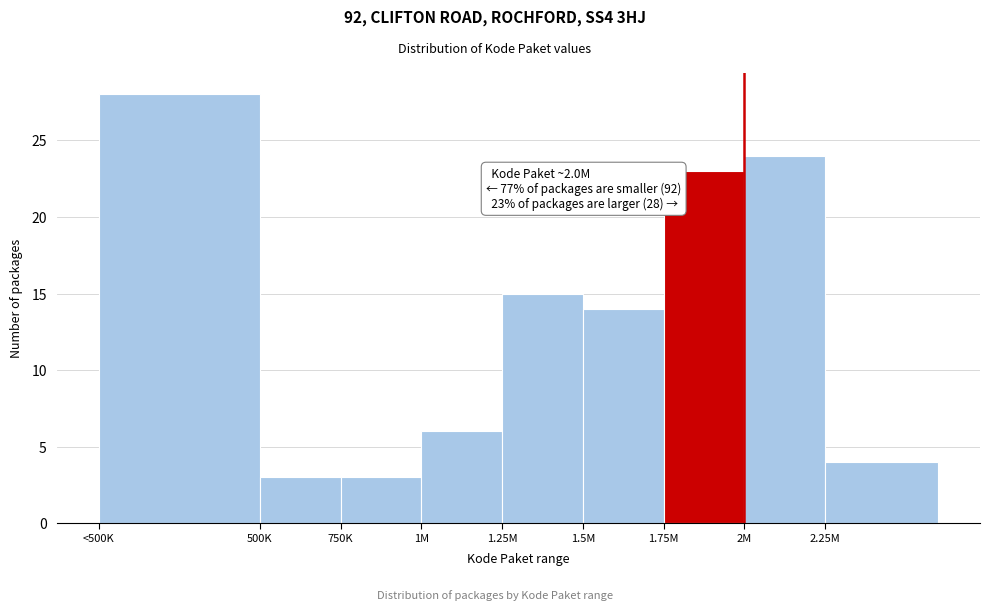

Reading left to right, list all the values displayed in this chart.

28	3	3	6	15	14	23	24	4